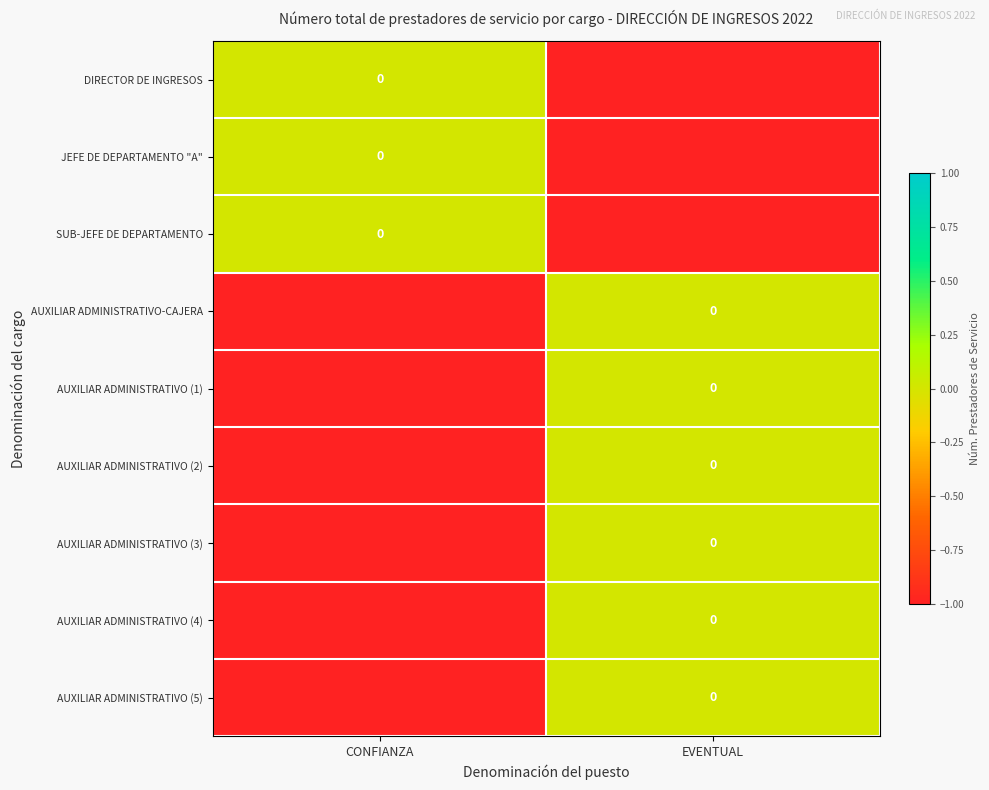

What is the difference between the maximum and minimum values in the DIRECTOR DE INGRESOS series?

1